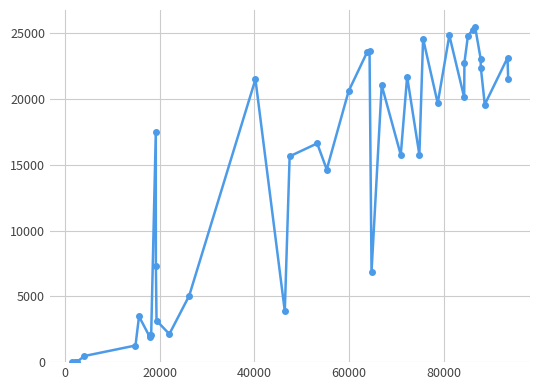

What is the sum of all values?

564642